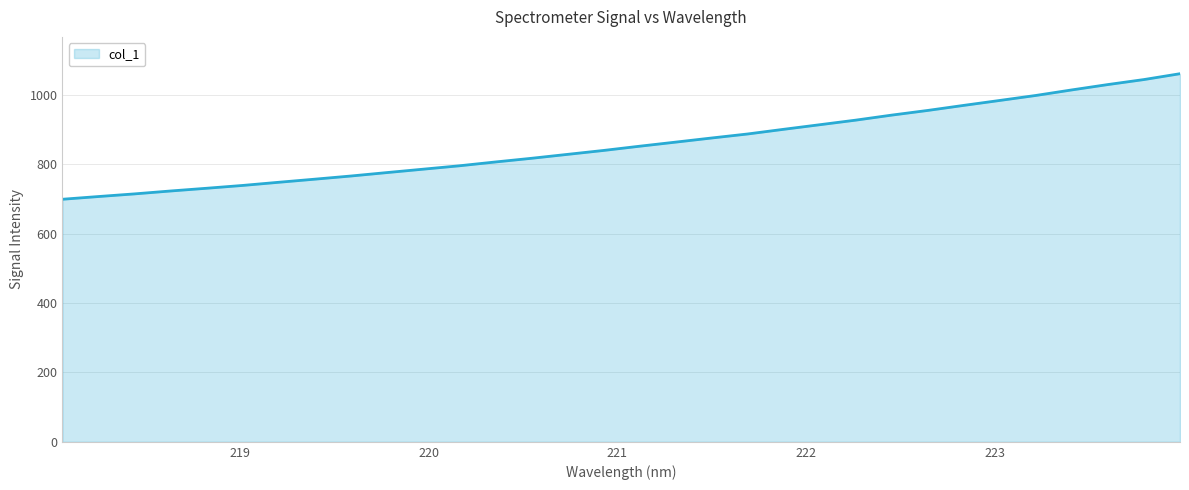

What is the difference between the maximum and minimum values?

362.1